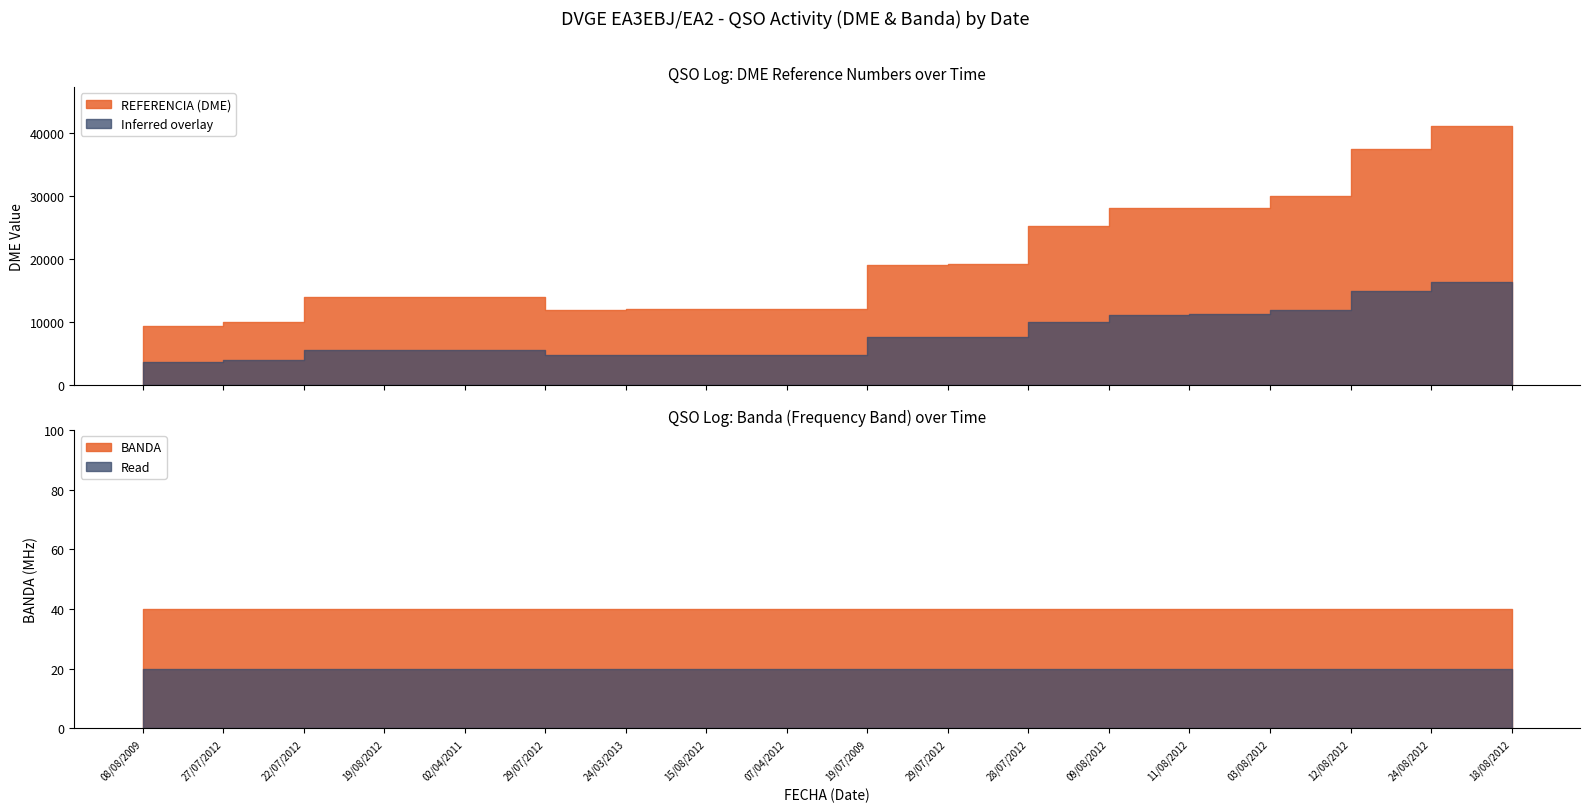

The value of BANDA at 22/07/2012 is 40. True or false?

True